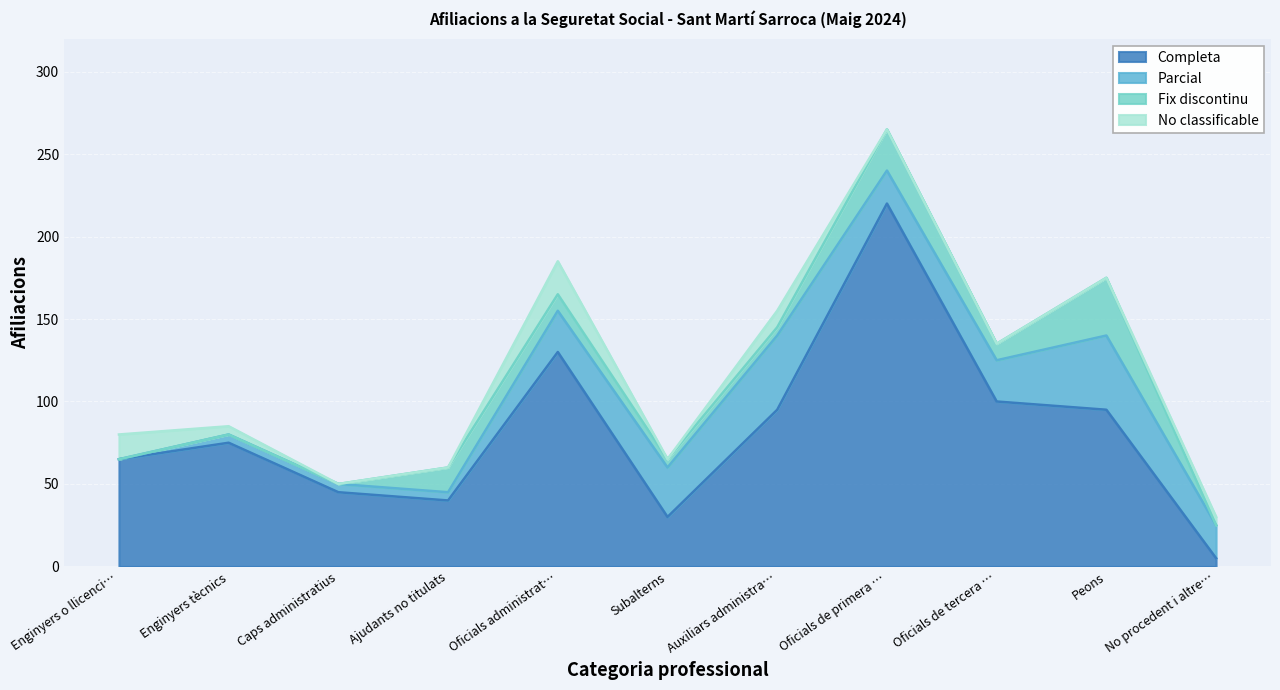

How many interior local peaks does the Parcial series have?

2